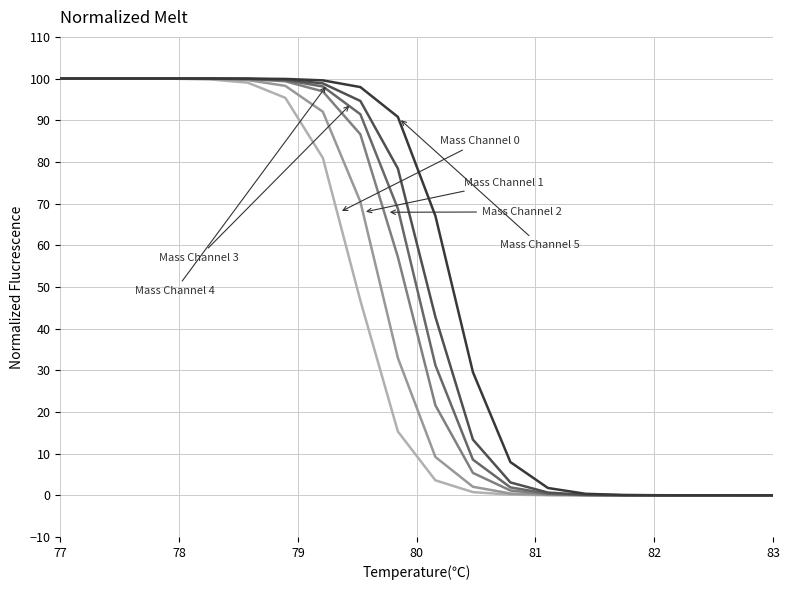

What is the maximum value shown in the chart?

100.0